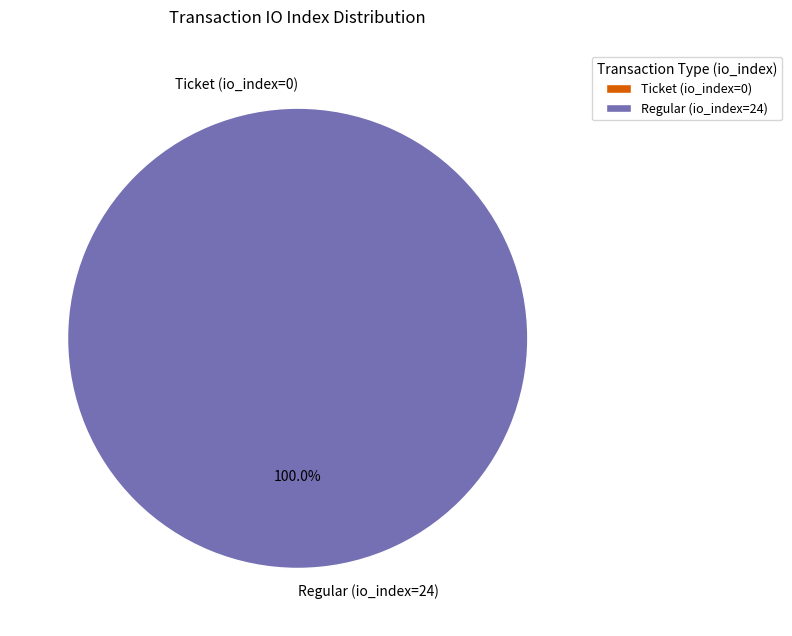

Do Ticket (io_index=0) and Regular (io_index=24) together represent more than half of the pie?

Yes